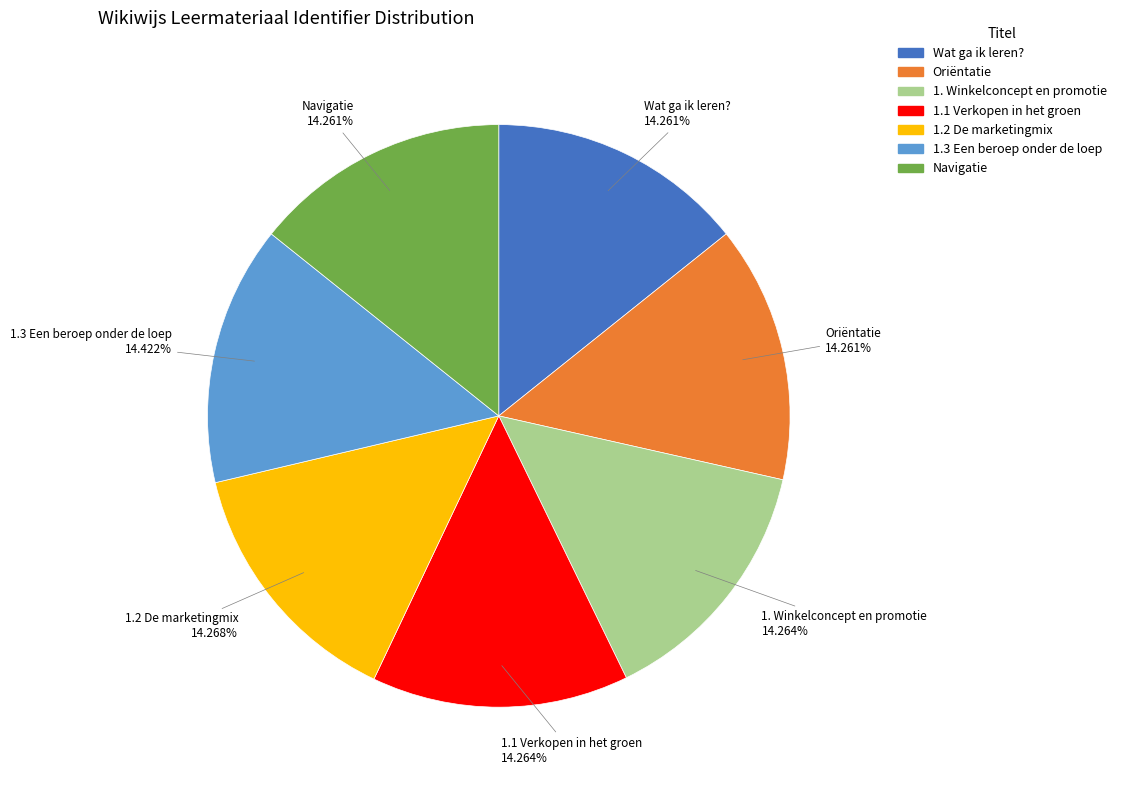

Does Navigatie represent more than half of the total?

No